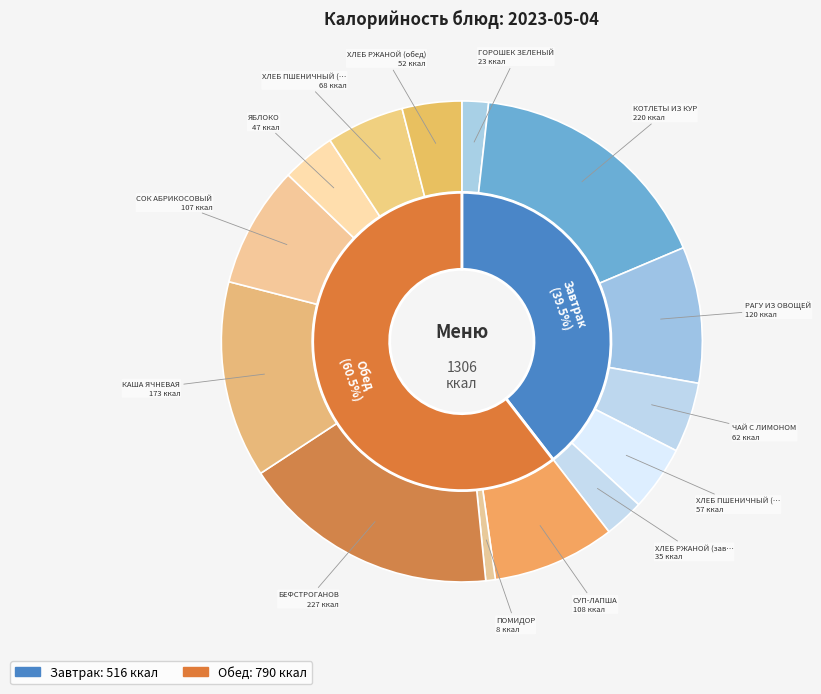

Rank the categories by value from highest to lowest.

БЕФСТРОГАНОВ, КОТЛЕТЫ ИЗ КУР, КАША ЯЧНЕВАЯ, РАГУ ИЗ ОВОЩЕЙ, СУП-ЛАПША, СОК АБРИКОСОВЫЙ, ХЛЕБ ПШЕНИЧНЫЙ (обед), ЧАЙ С ЛИМОНОМ, ХЛЕБ ПШЕНИЧНЫЙ (завтрак), ХЛЕБ РЖАНОЙ (обед), ЯБЛОКО, ХЛЕБ РЖАНОЙ (завтрак), ГОРОШЕК ЗЕЛЕНЫЙ, ПОМИДОР